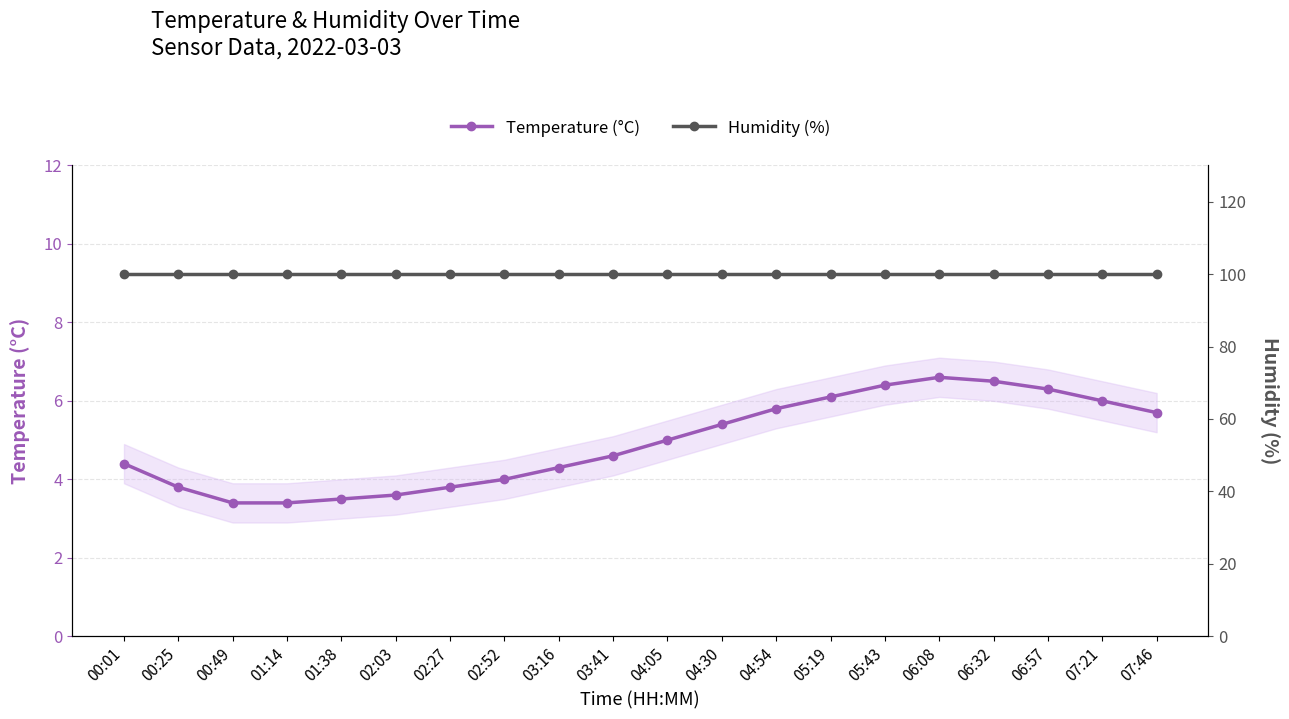

Rank the series by their average value, from highest to lowest.

Humidity (%), Temperature (°C)